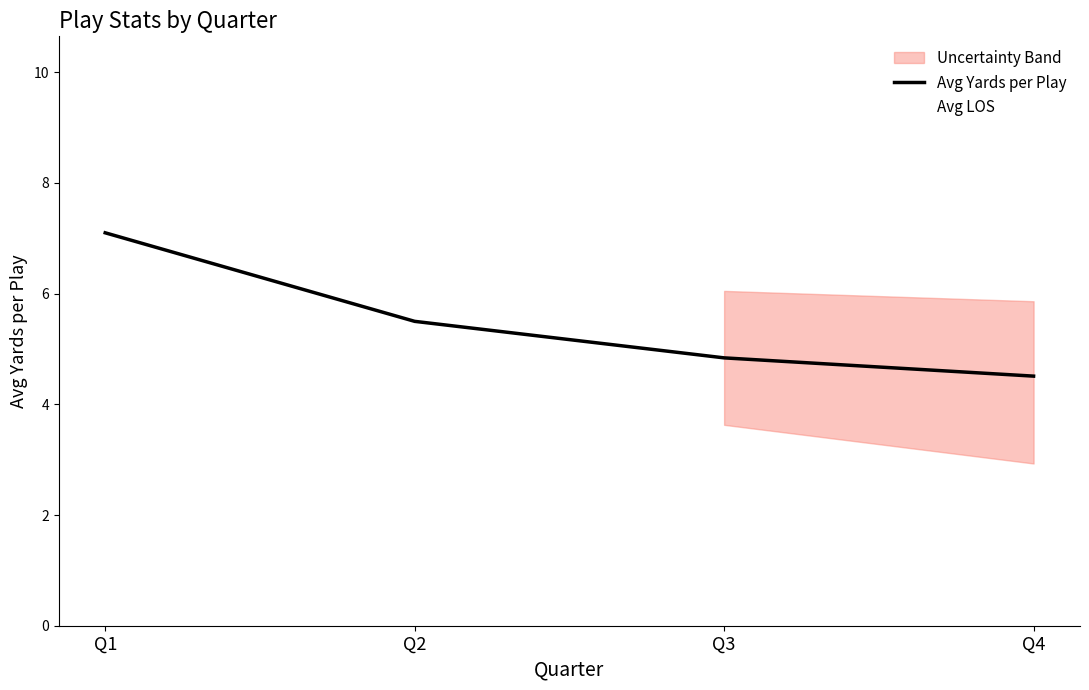

What is the sum of the Avg LOS values at Q3 and Q2?

107.0